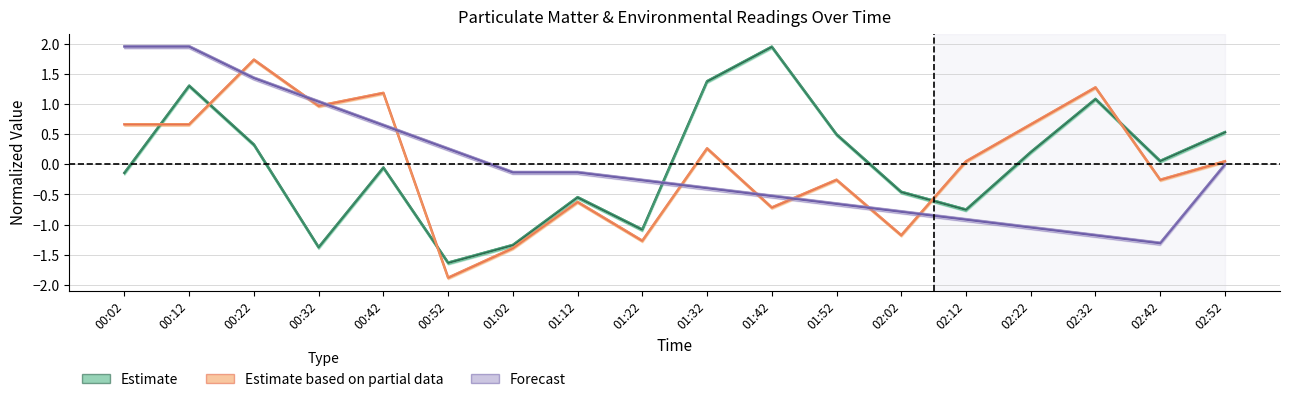

Is the value of Estimate (SDS_P1) at 01:02 greater than the value of Estimate partial (SDS_P2) at 02:52?

No